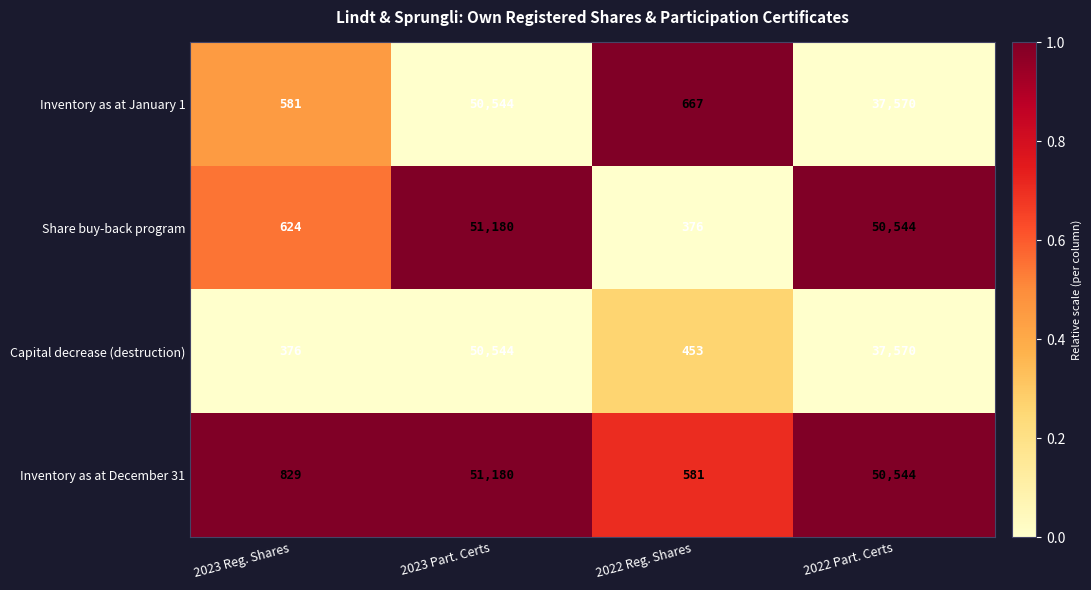

What is the lowest value of the Capital decrease (destruction) series?

376